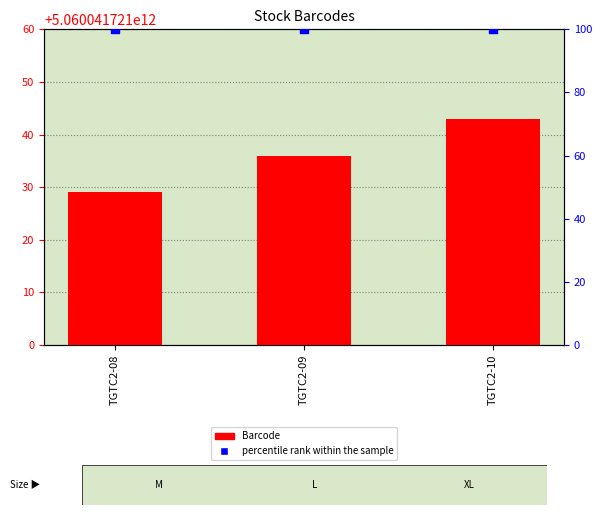

What are all the series names shown in the legend?

Barcode, percentile rank within the sample